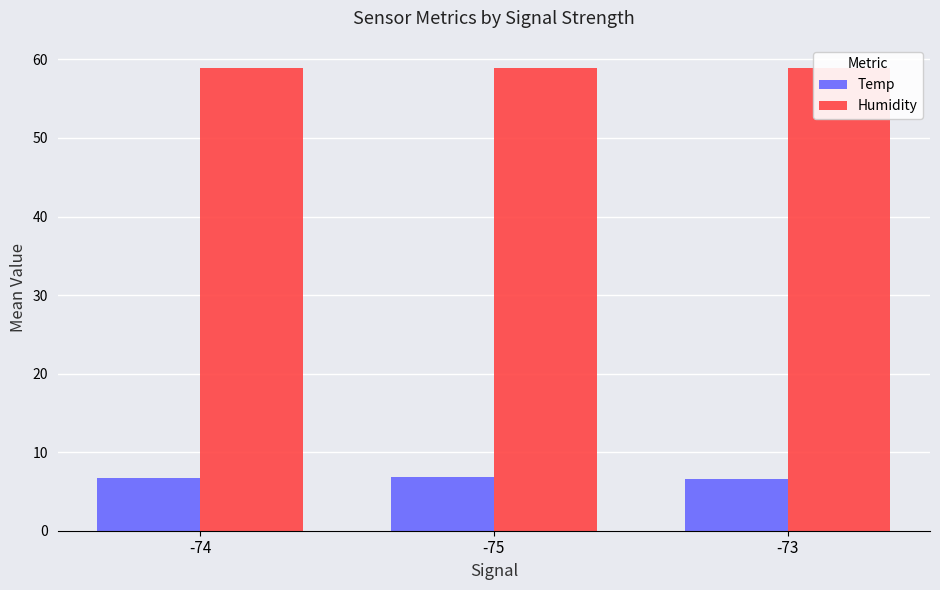

What is the minimum value for Humidity?

58.9